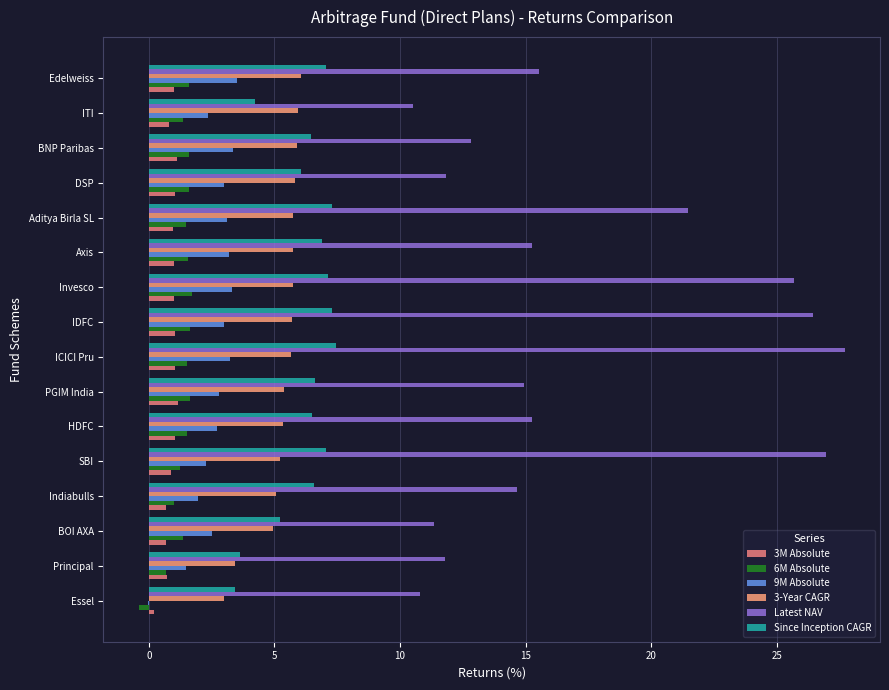

At which label is Latest NAV closest to 19?

Aditya Birla SL